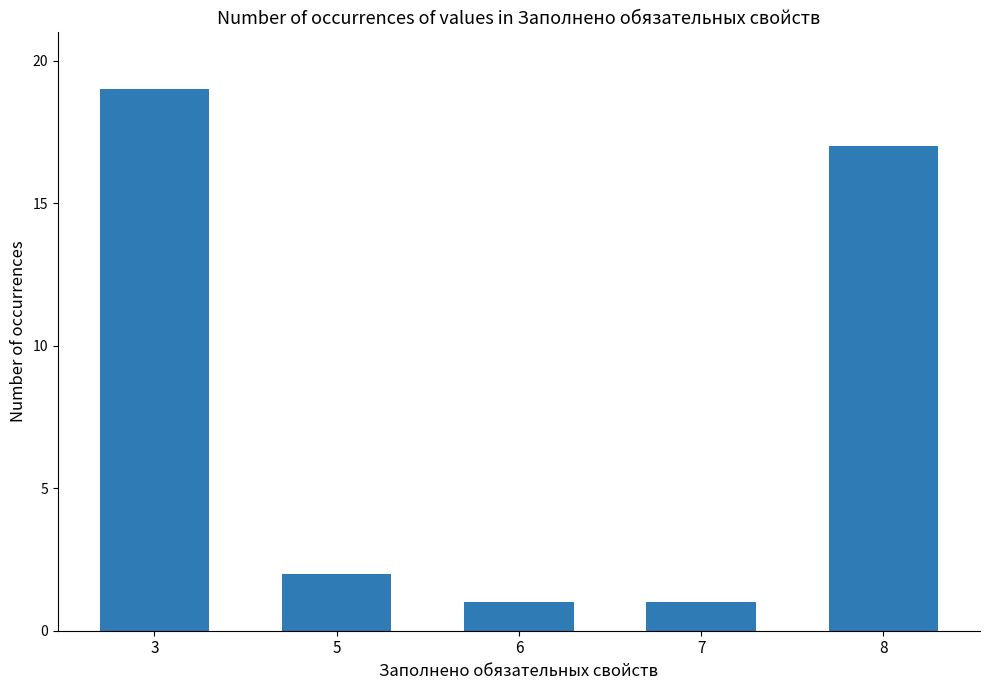

Between 3 and 5, which is larger?

3